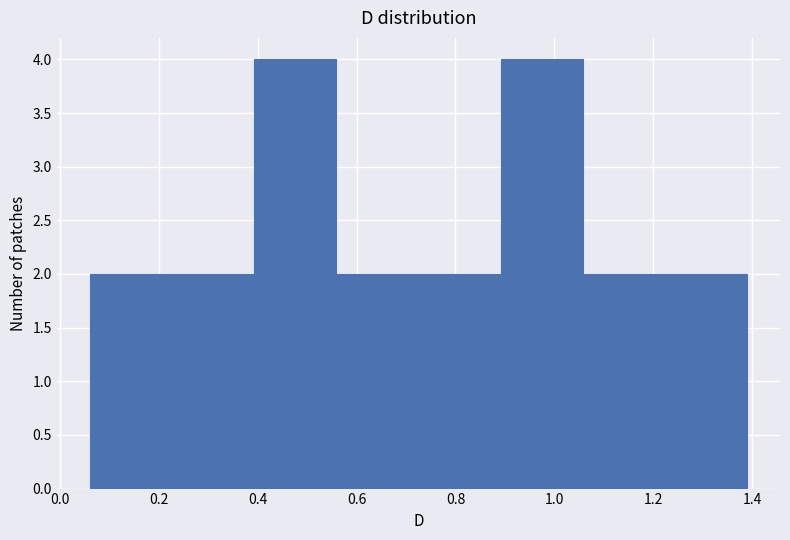

Reading left to right, transcribe this chart: for each bar, give the range it covers on the x-axis and its height. Neither the bar edges nor the heights are printed on the chart, so give them approximately, as read against the axes.

0.06 to 0.22: 2
0.22 to 0.40: 2
0.40 to 0.56: 4
0.56 to 0.72: 2
0.72 to 0.90: 2
0.90 to 1.06: 4
1.06 to 1.22: 2
1.22 to 1.40: 2